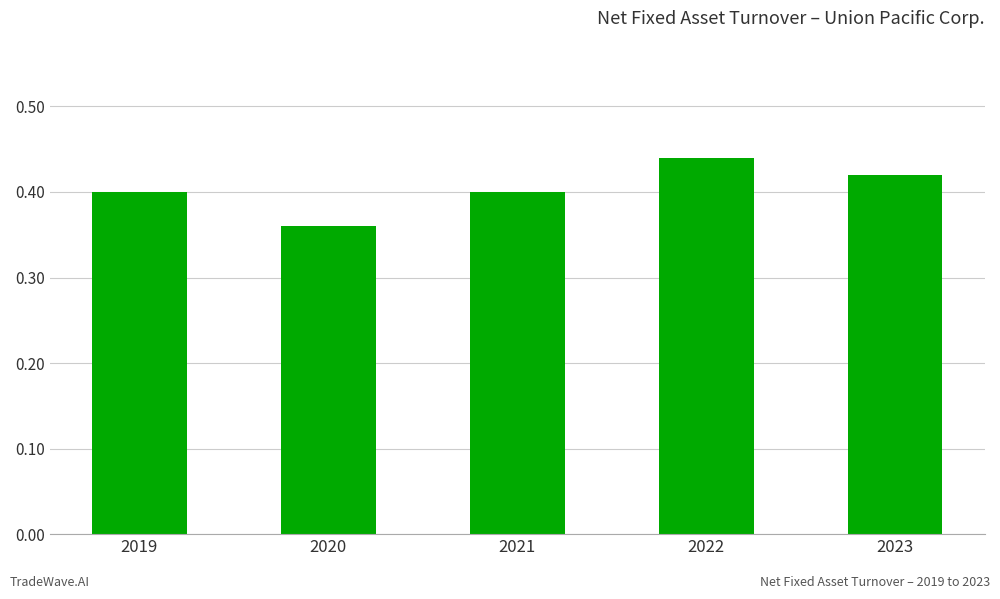

Where is the data nearest to the value 0?

2020